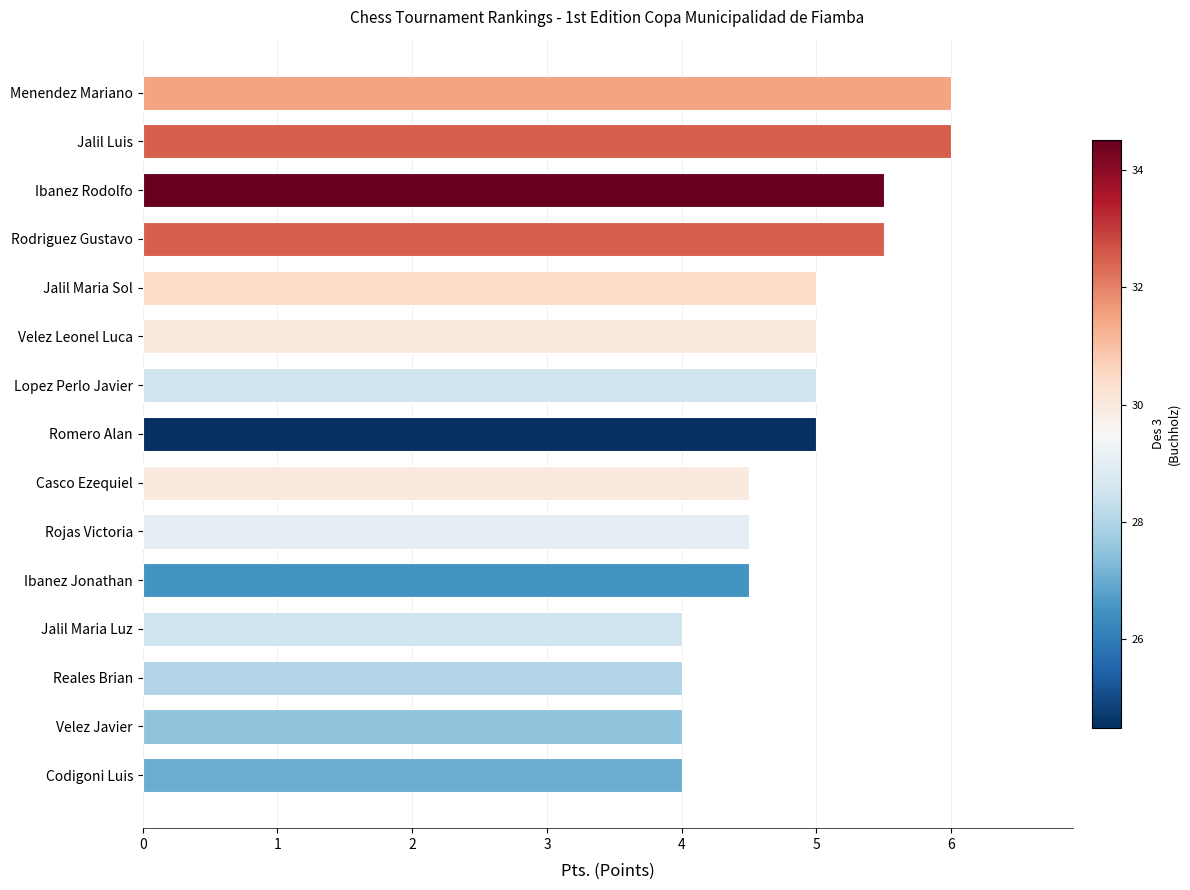

The value at Rojas Victoria is 4.5. True or false?

True